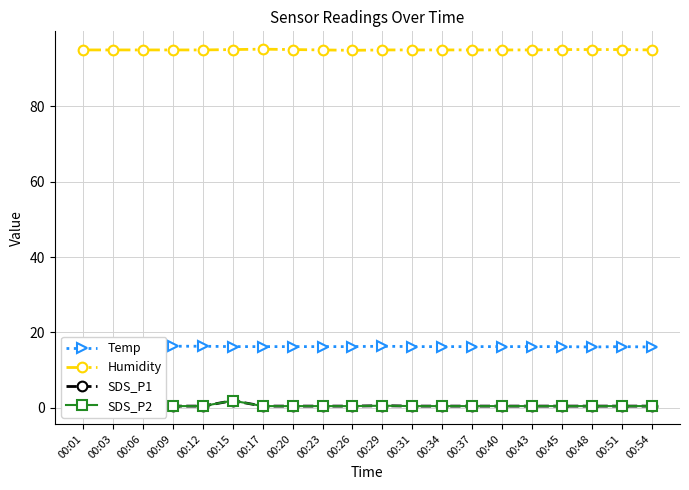

Reading left to right, list all the values displayed in this chart.

Temp: 16.3	16.3	16.3	16.3	16.3	16.2	16.2	16.2	16.2	16.2	16.3	16.2	16.2	16.2	16.2	16.2	16.2	16.1	16.2	16.1
Humidity: 95.0	95.0	95.0	95.0	95.0	95.1	95.2	95.1	95.0	94.9	95.0	95.0	95.0	95.0	95.0	95.0	95.1	95.1	95.1	95.0
SDS_P1: 0.4	0.4	0.4	0.4	0.4	1.9	0.4	0.4	0.4	0.4	0.5	0.4	0.4	0.4	0.4	0.4	0.4	0.4	0.4	0.4
SDS_P2: 0.4	0.4	0.4	0.4	0.4	1.9	0.4	0.4	0.4	0.4	0.5	0.4	0.4	0.4	0.4	0.4	0.4	0.4	0.4	0.4